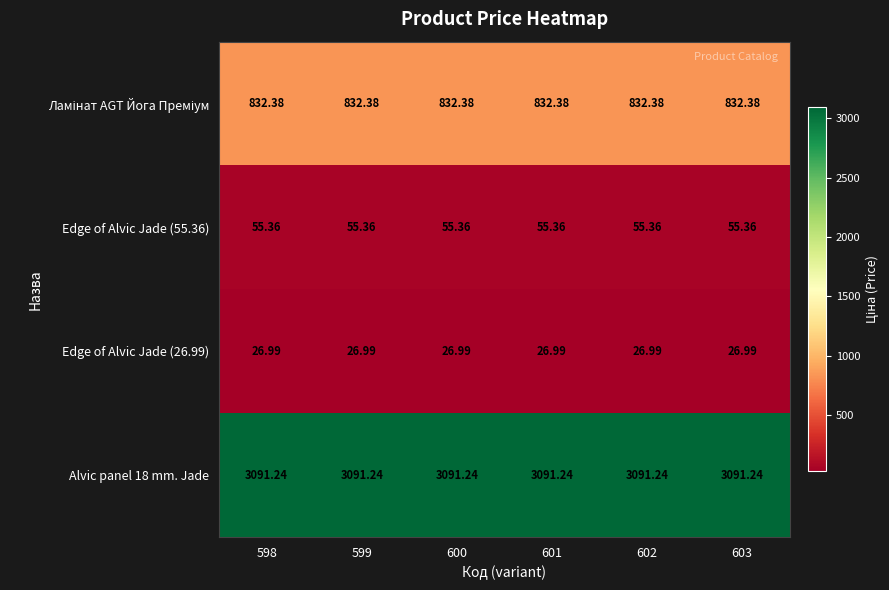

How many data points does each series have?

6